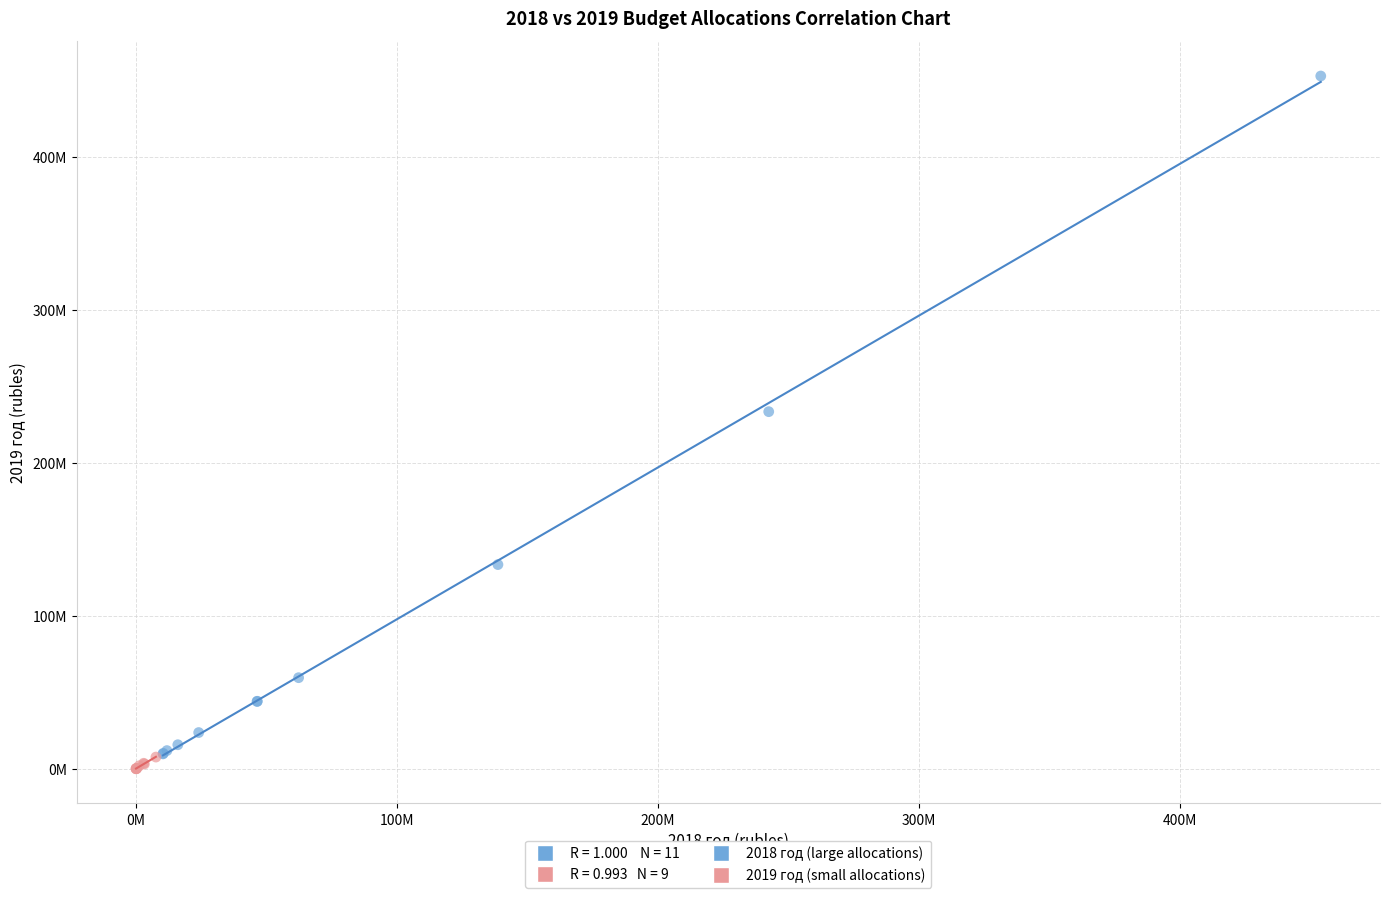

Which series reaches the maximum Y coordinate?

2018 год (large allocations)